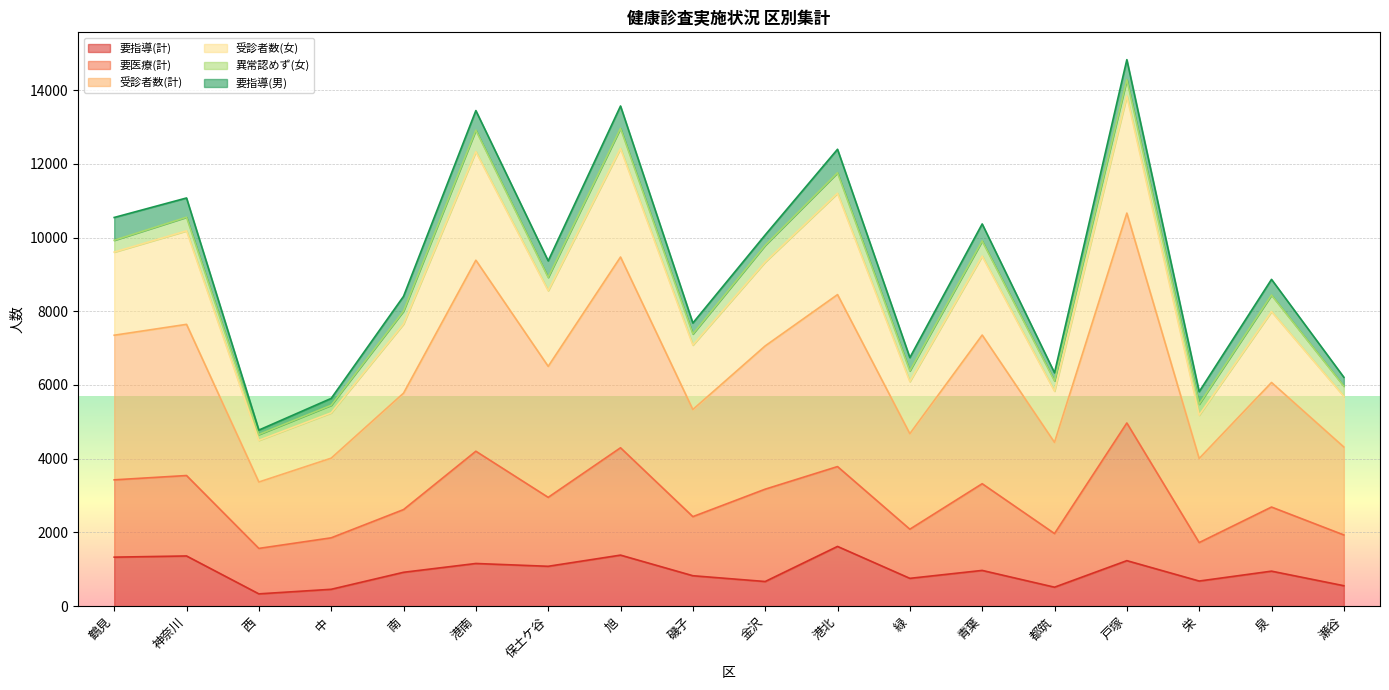

True or false: 受診者数(女) and 要指導(計) intersect in this chart.

False